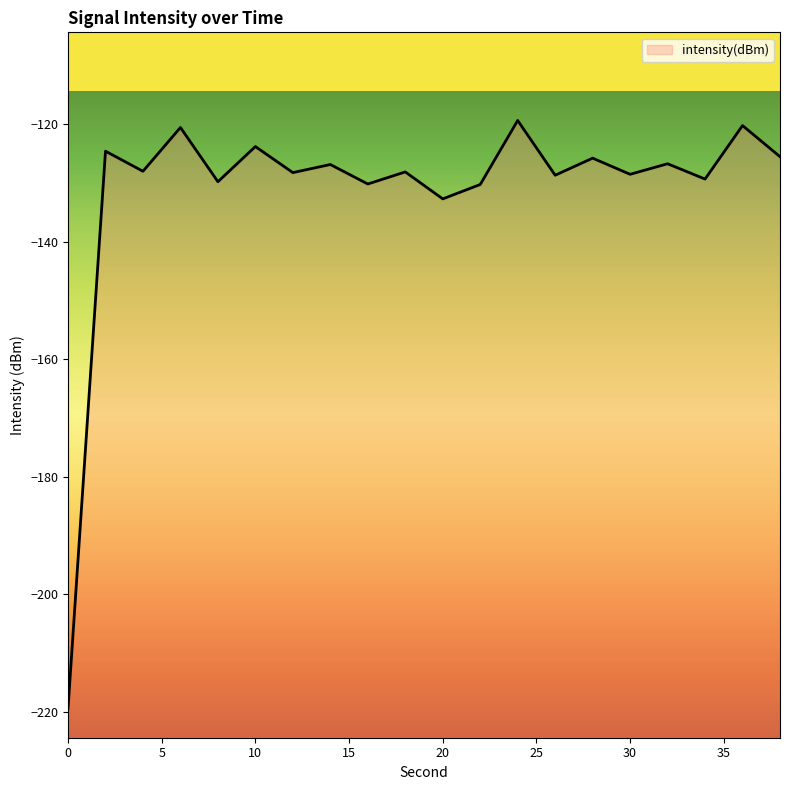

Where is the data nearest to the value -169?

20